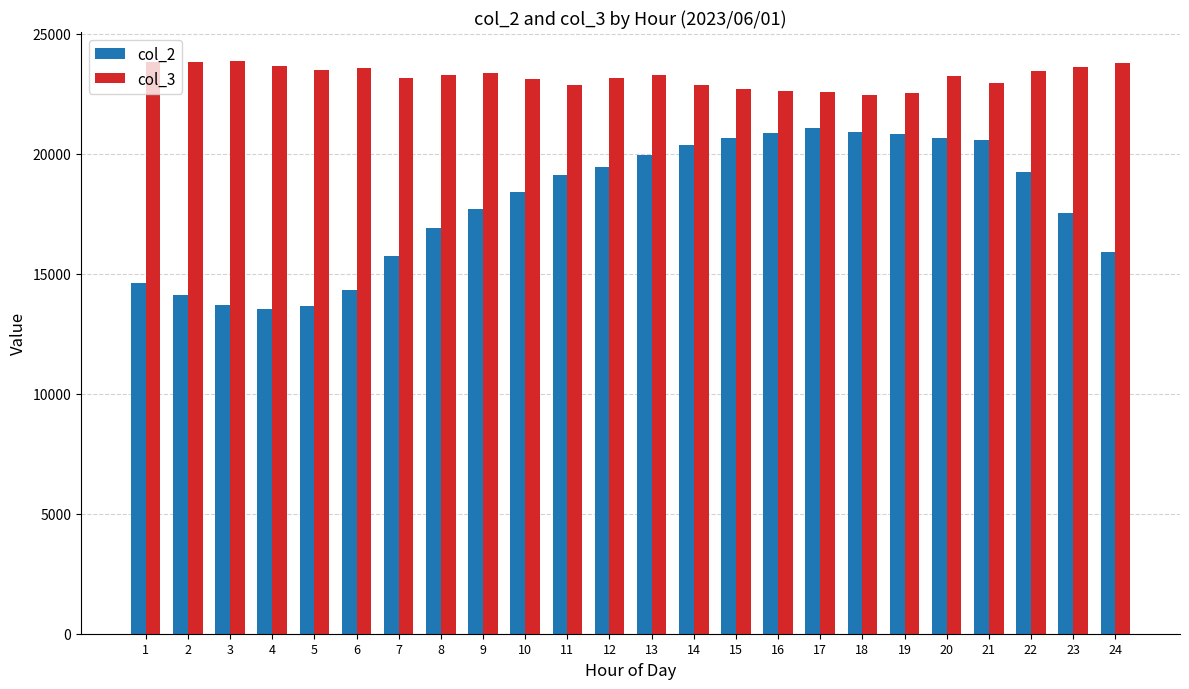

What is the sum of the col_3 values at 4 and 1?

47499